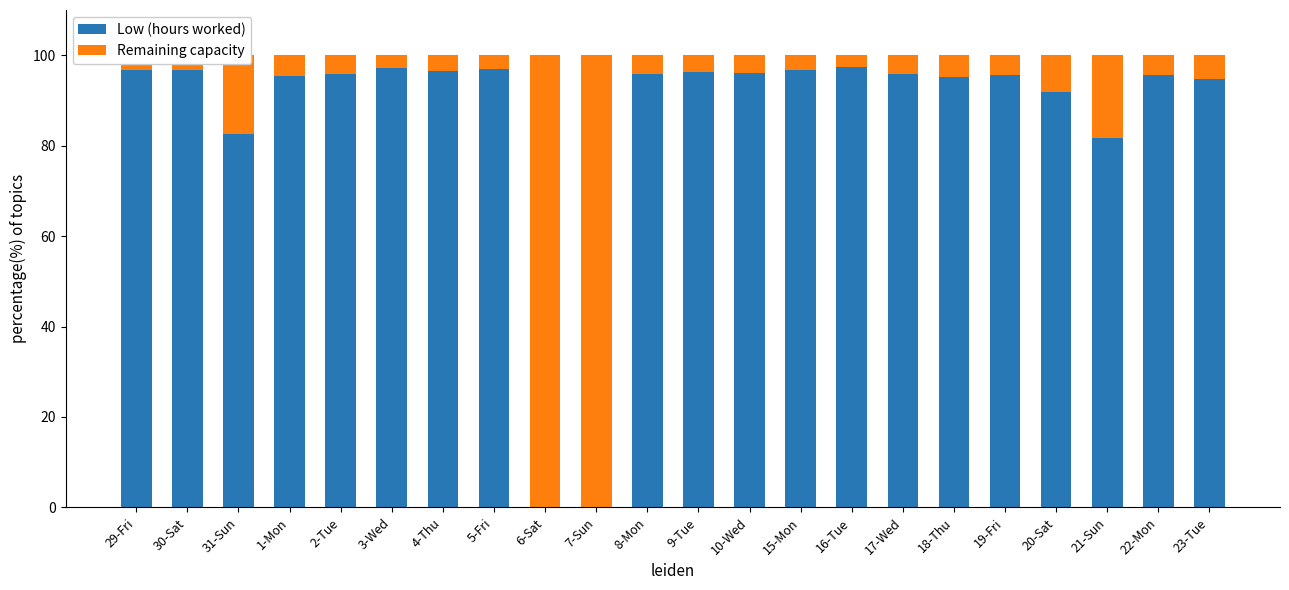

How many categories are shown in the chart?

22